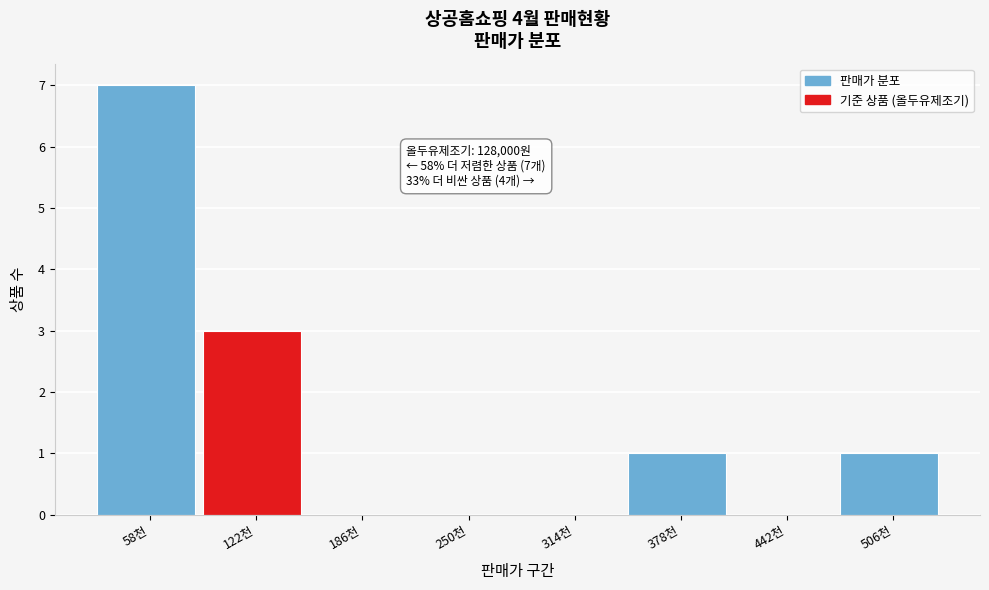

Reading left to right, extract all data points from this chart.

58천=7	122천=3	186천=0	250천=0	314천=0	378천=1	442천=0	506천=1